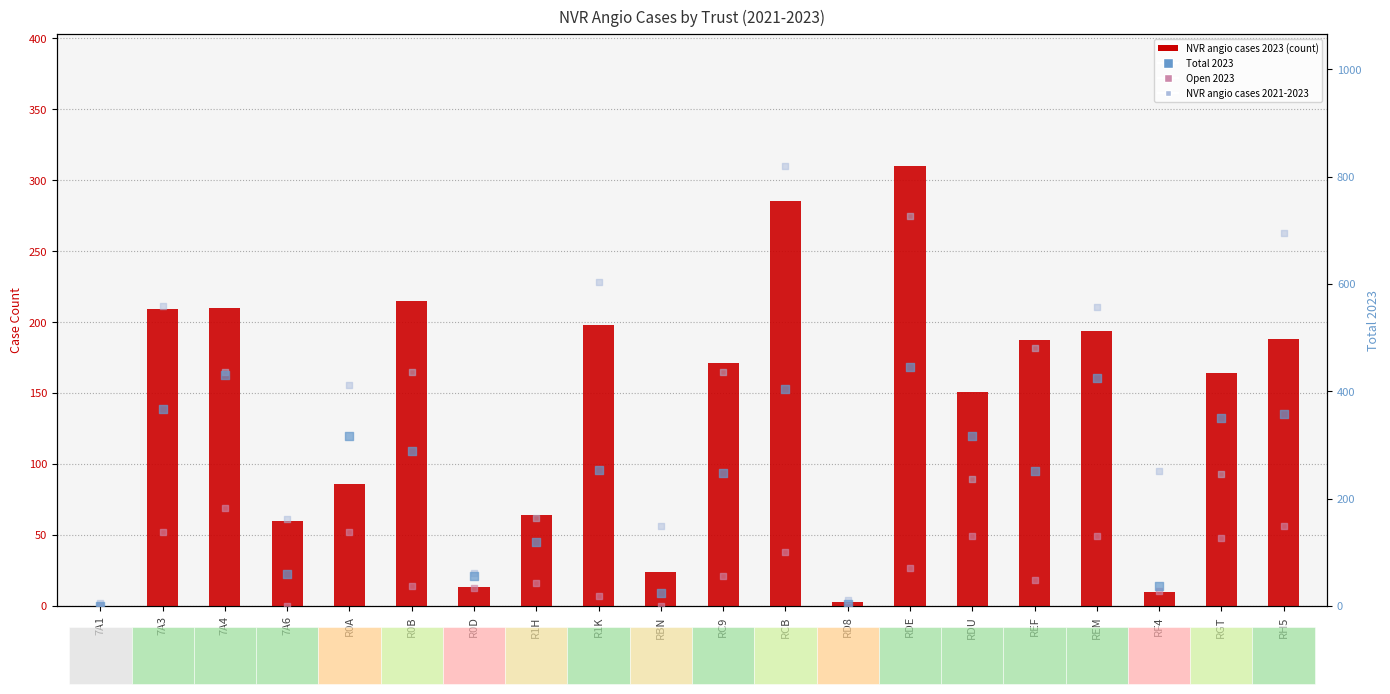

Which series reaches the minimum Y coordinate?

NVR angio cases 2023